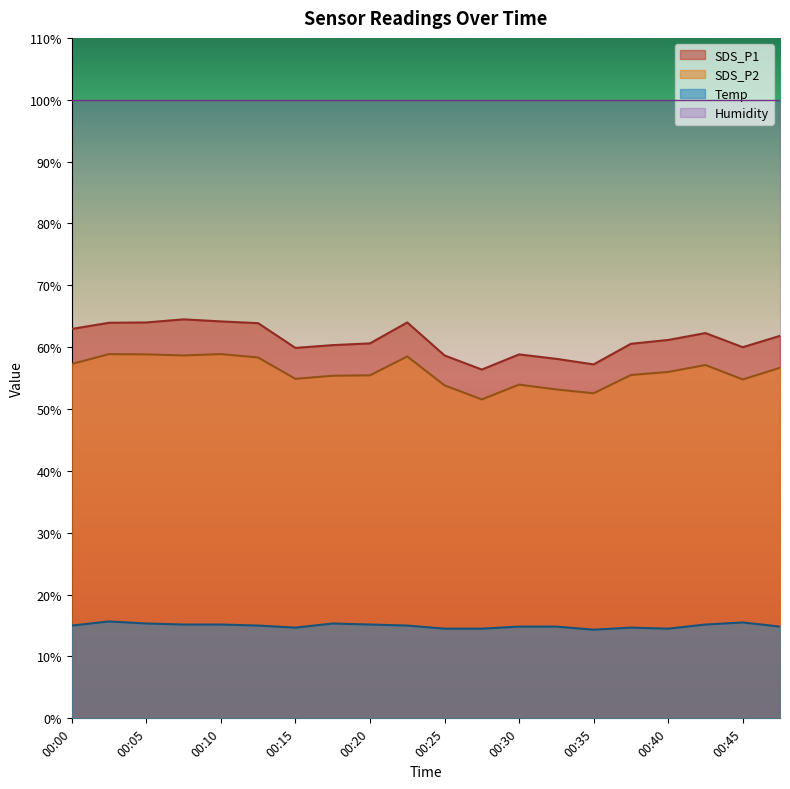

True or false: SDS_P2 has more than 0 points higher than both neighbors.

True